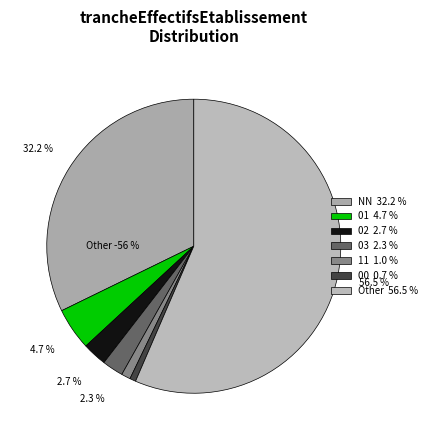

To the nearest percent, what is the difference between the largest and smallest slice percentages?

56%